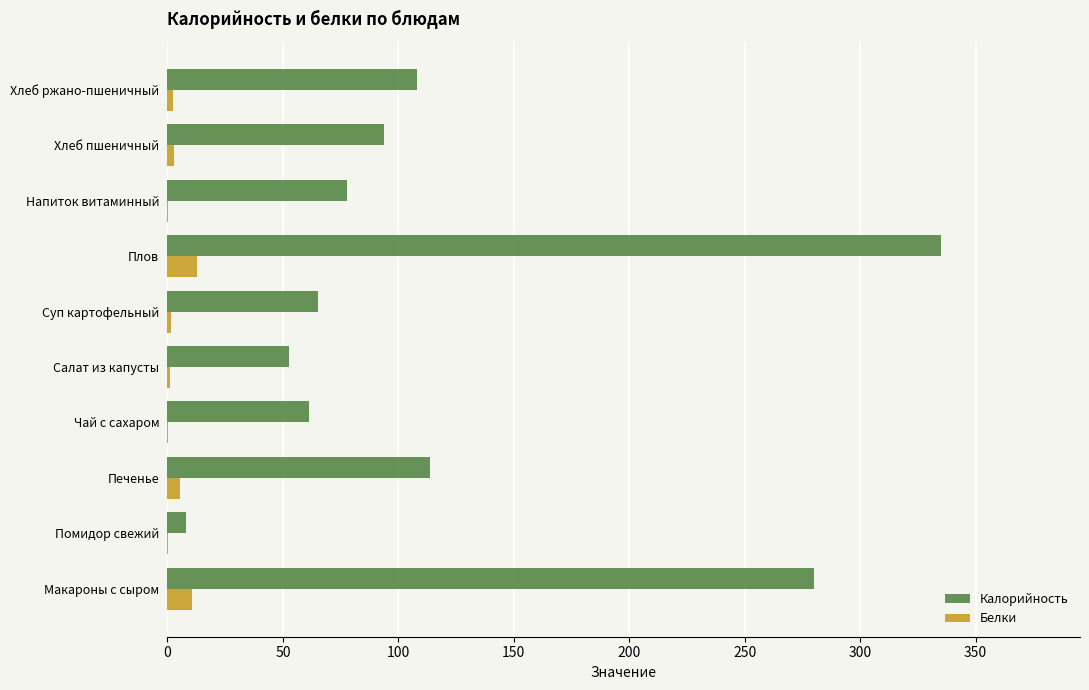

How many series are shown in this chart?

2